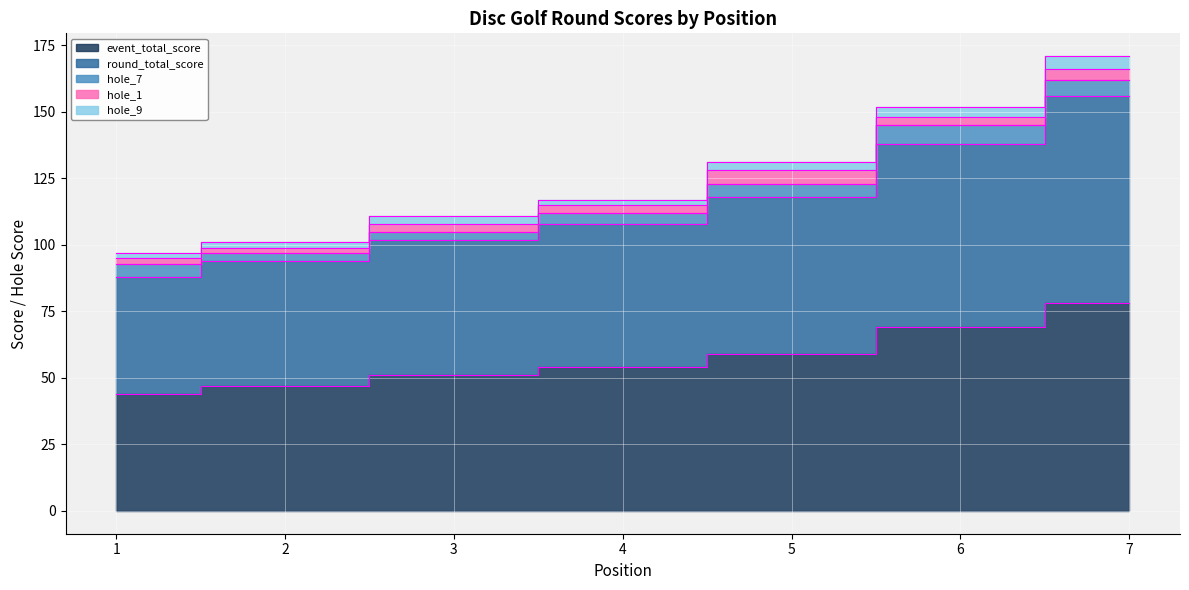

True or false: hole_7 and hole_9 cross at least once.

False